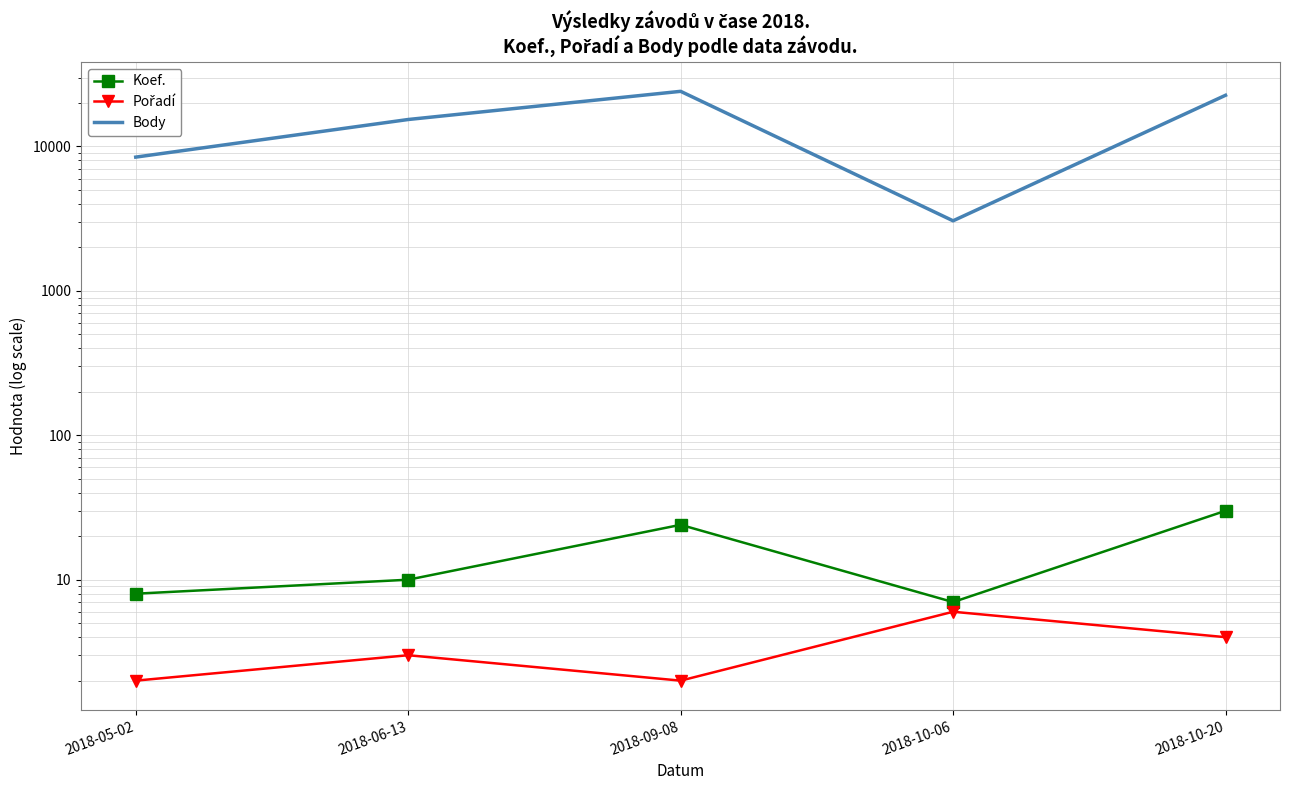

At which category does Body reach its first local valley?

2018-10-06